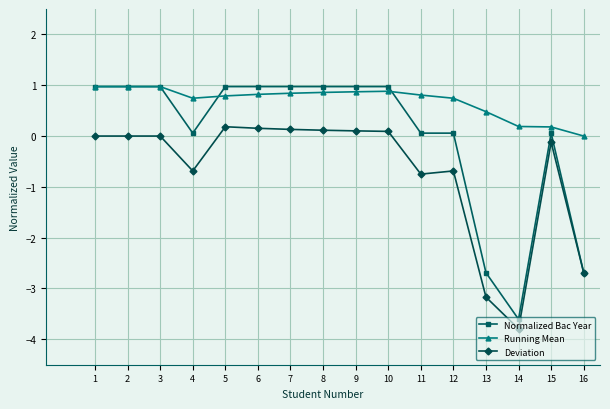

Which series has the widest spread of values?

Normalized Bac Year